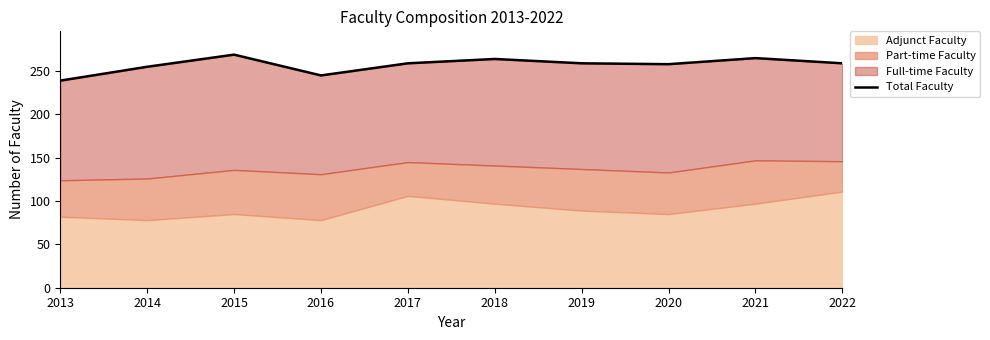

At which category does the data reach its first local peak?

2015